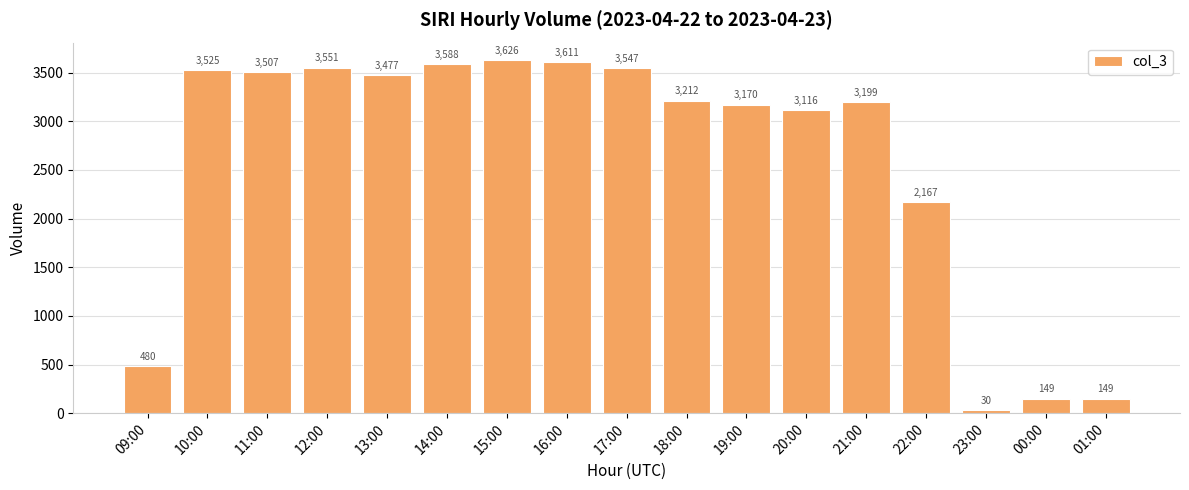

The value at 11:00 is 1131. True or false?

False